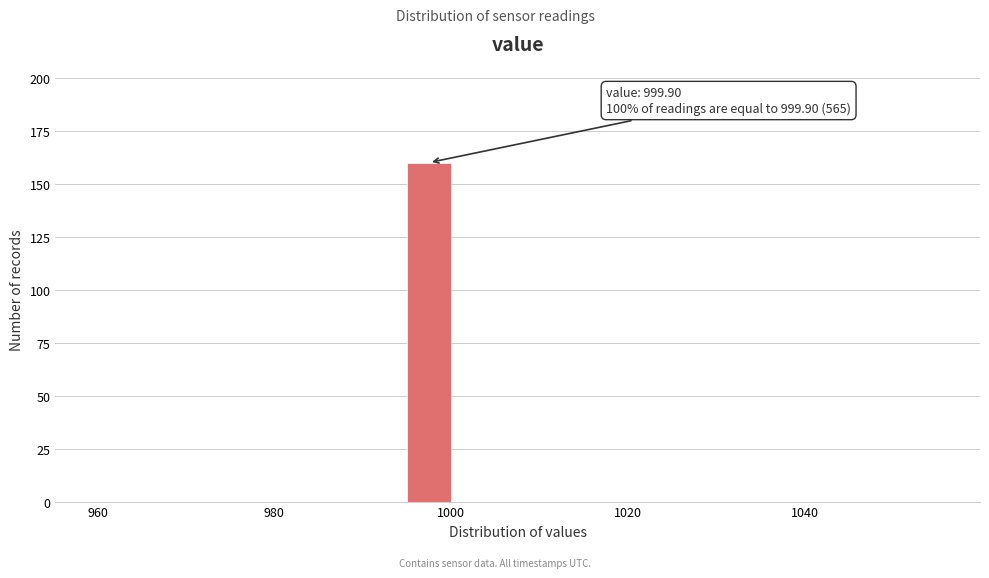

Around what value on the x-axis is the tallest bar? Give the approximate position of its centre, as read against the axis.

998